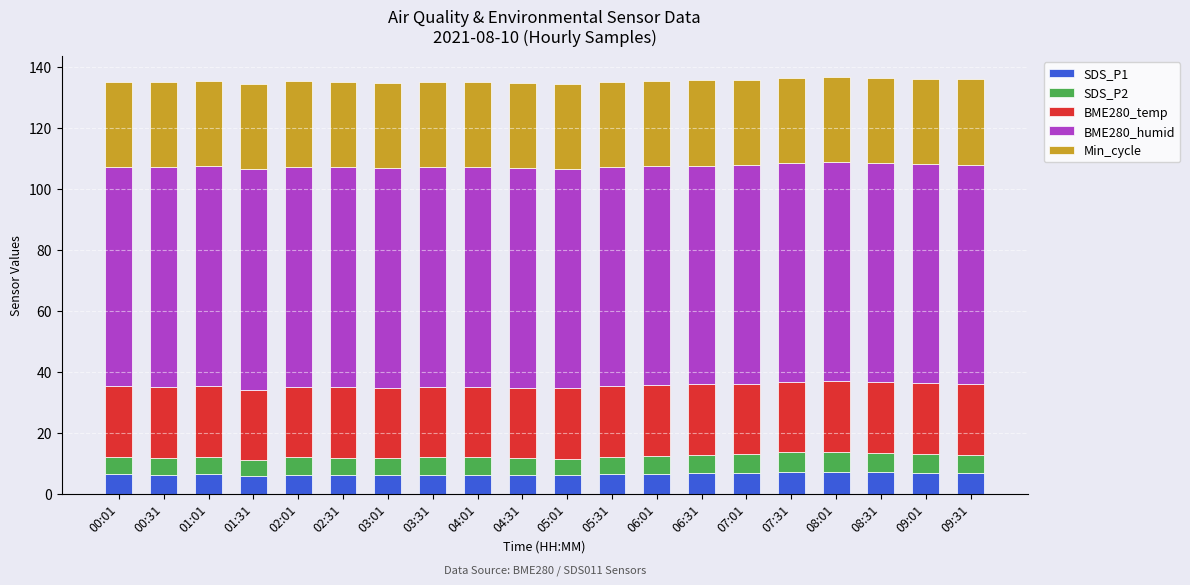

What is the total value across all series at 09:01?

136.2